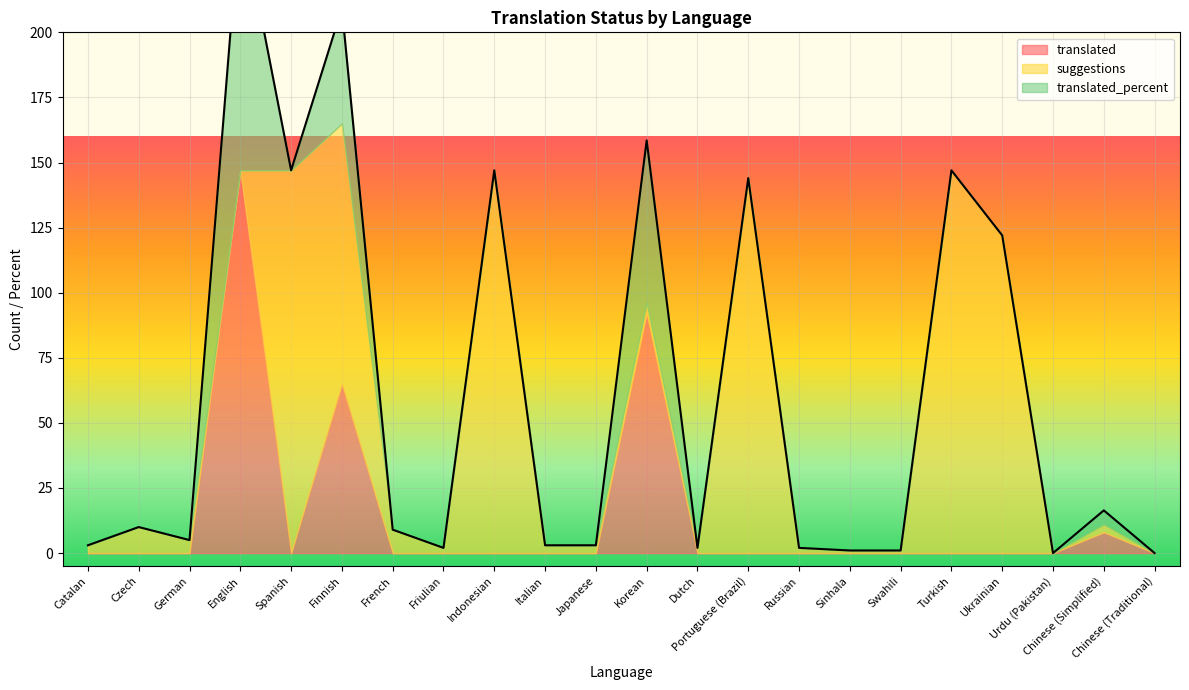

How many lines are shown in the chart?

3